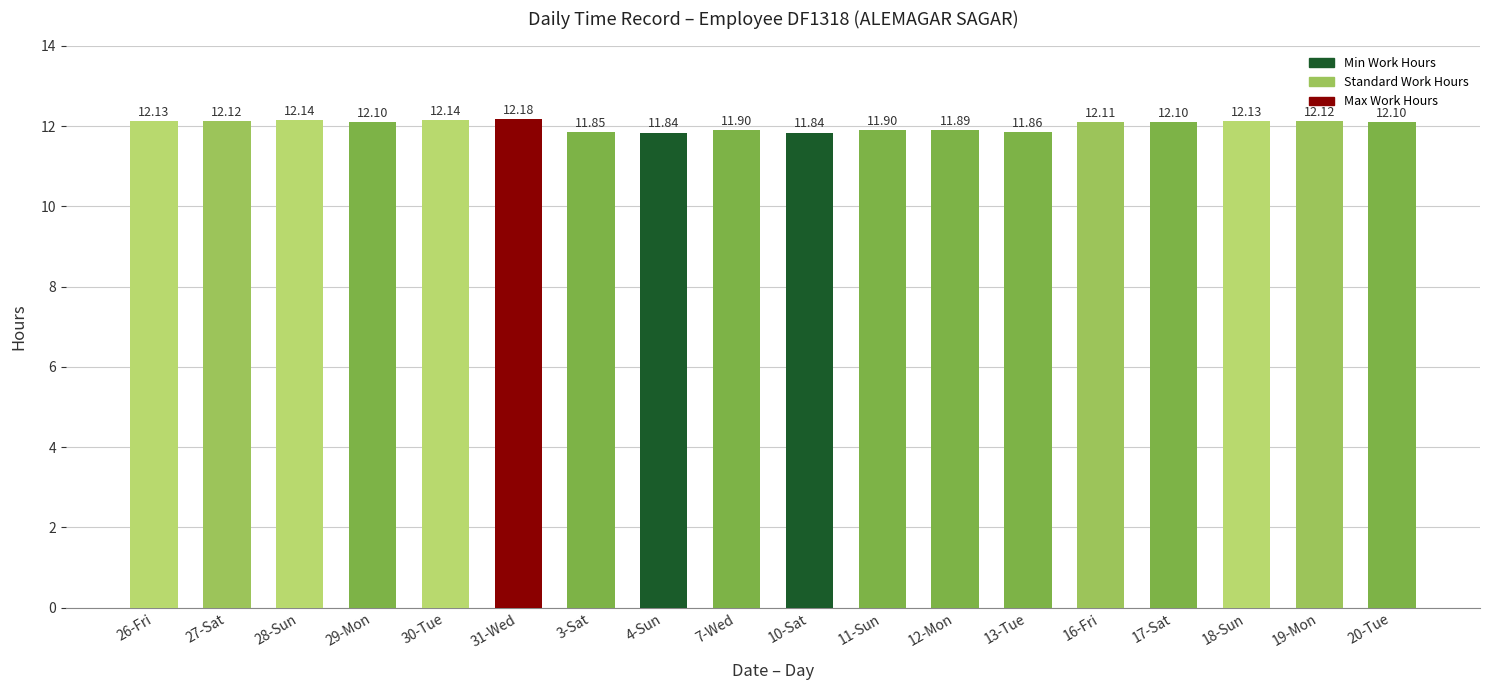

True or false: the data shows 7.6 at 13-Tue.

False